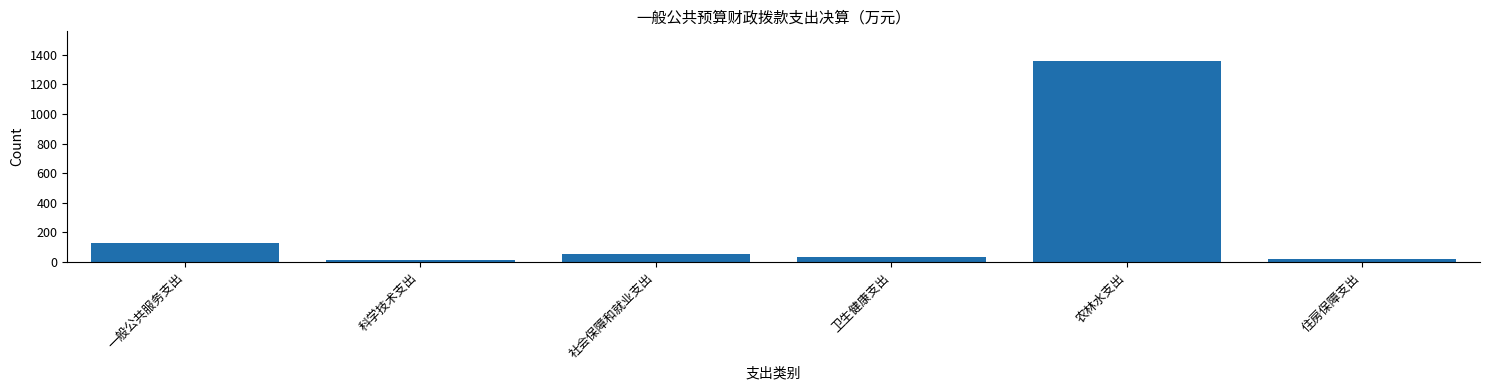

What is the maximum value shown in the chart?

1355.7